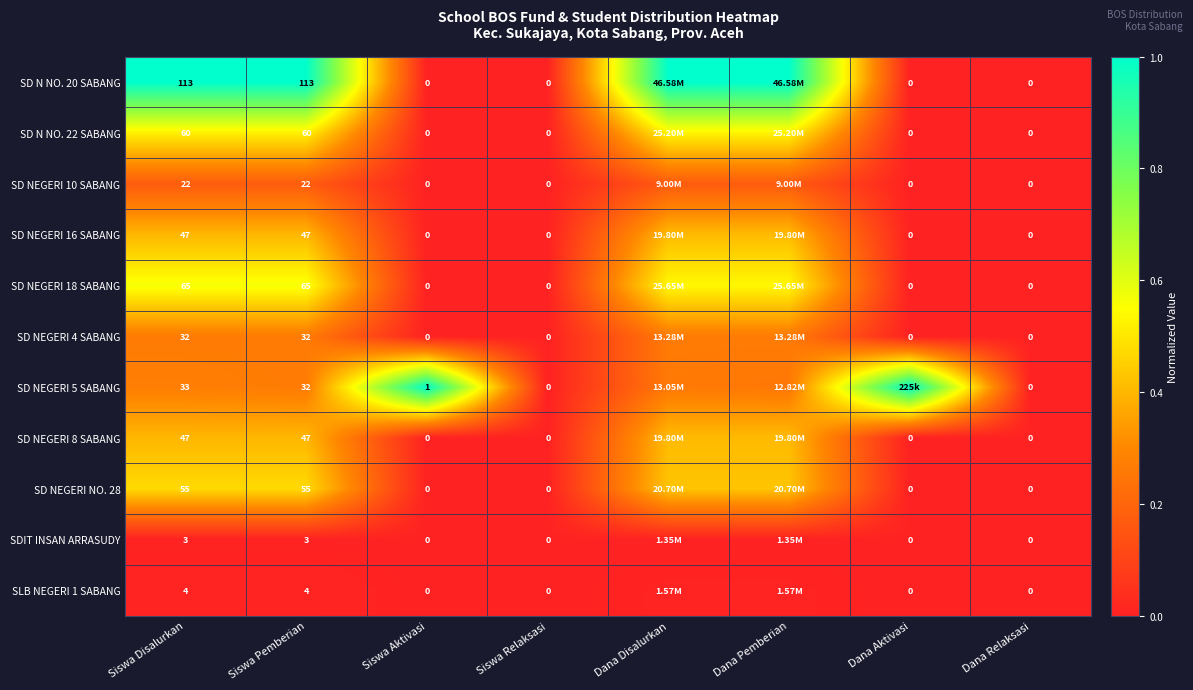

Which has a higher value, Siswa Pemberian or Dana Aktivasi?

Siswa Pemberian